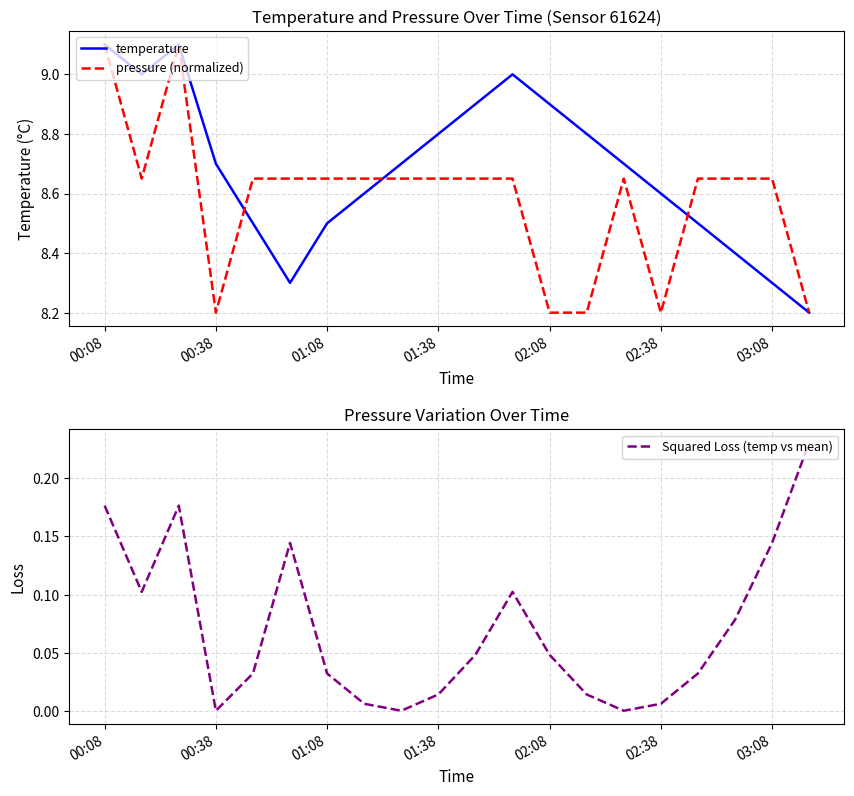

List the series in order of their peak value, highest first.

temperature, pressure (normalized), Squared Loss (temp vs mean)